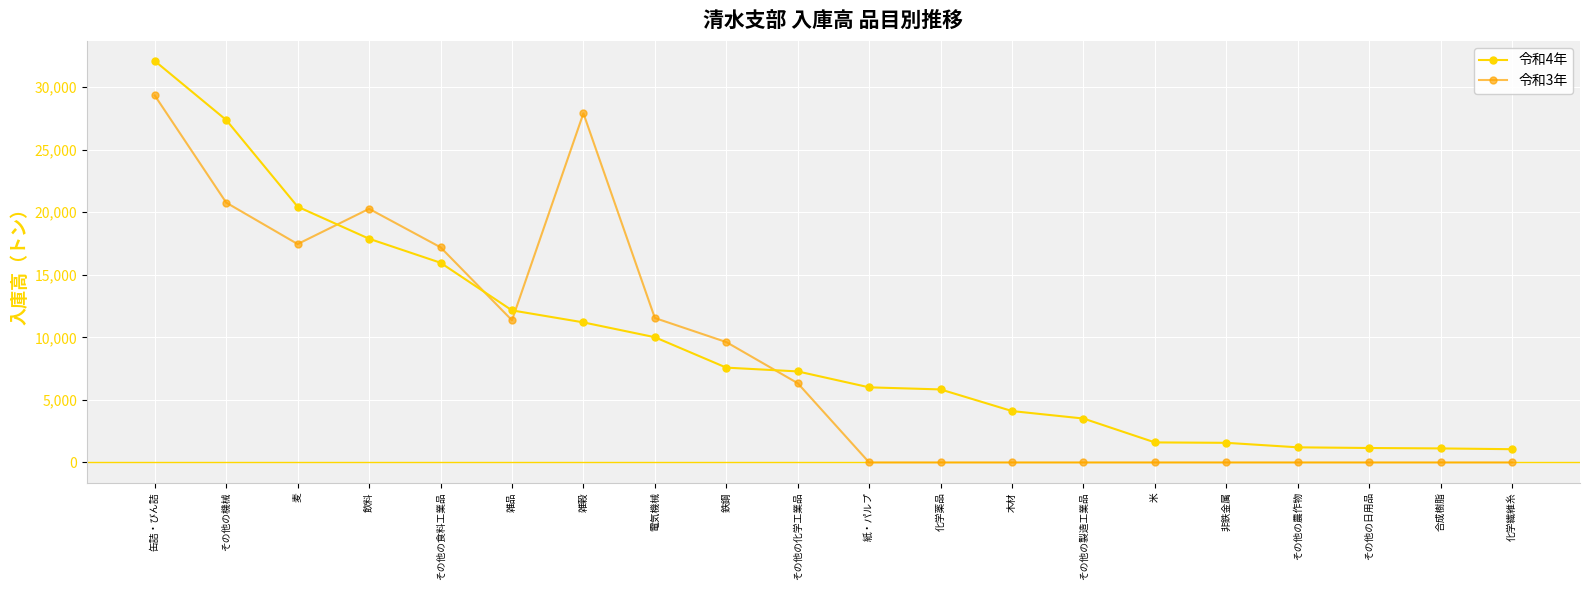

The value of 令和3年 at 木材 is 0. True or false?

True